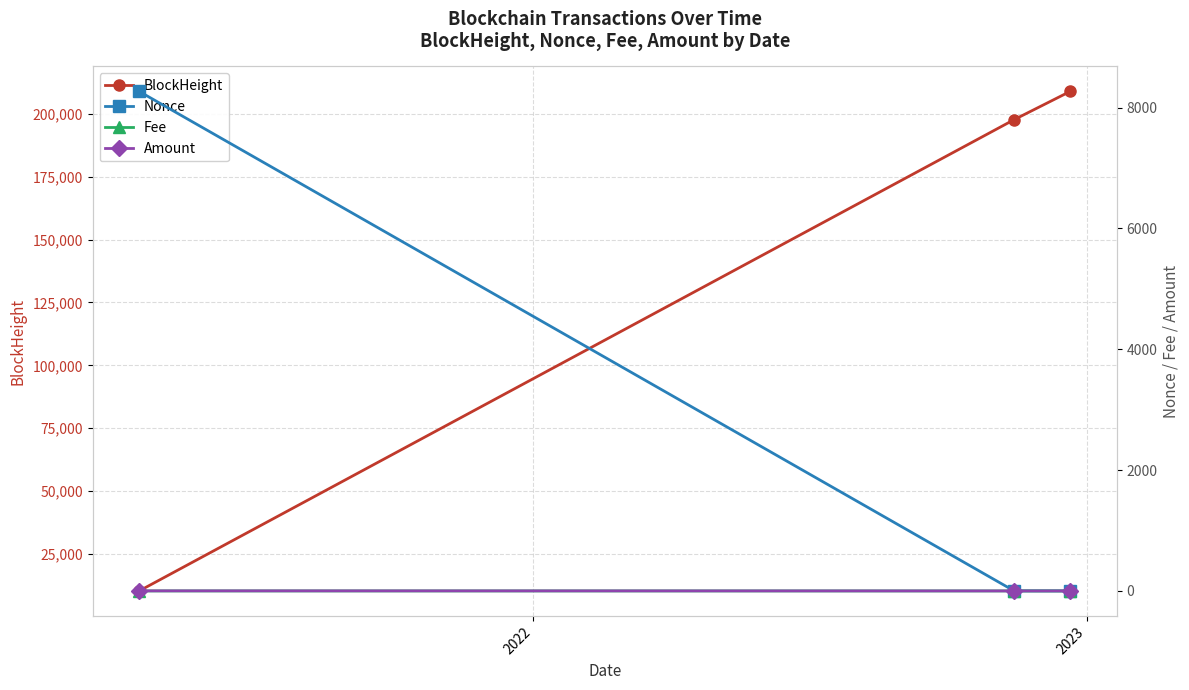

What is the value of the BlockHeight point at the 3rd from the left?

208859